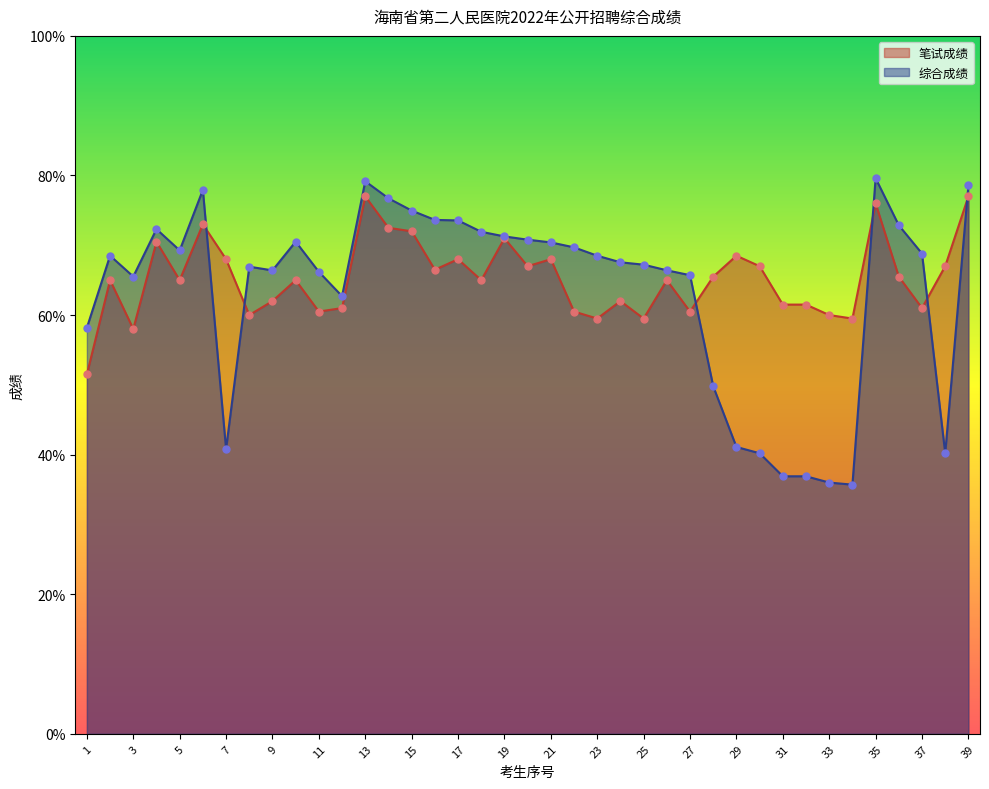

Which series has the largest total across all categories?

笔试成绩